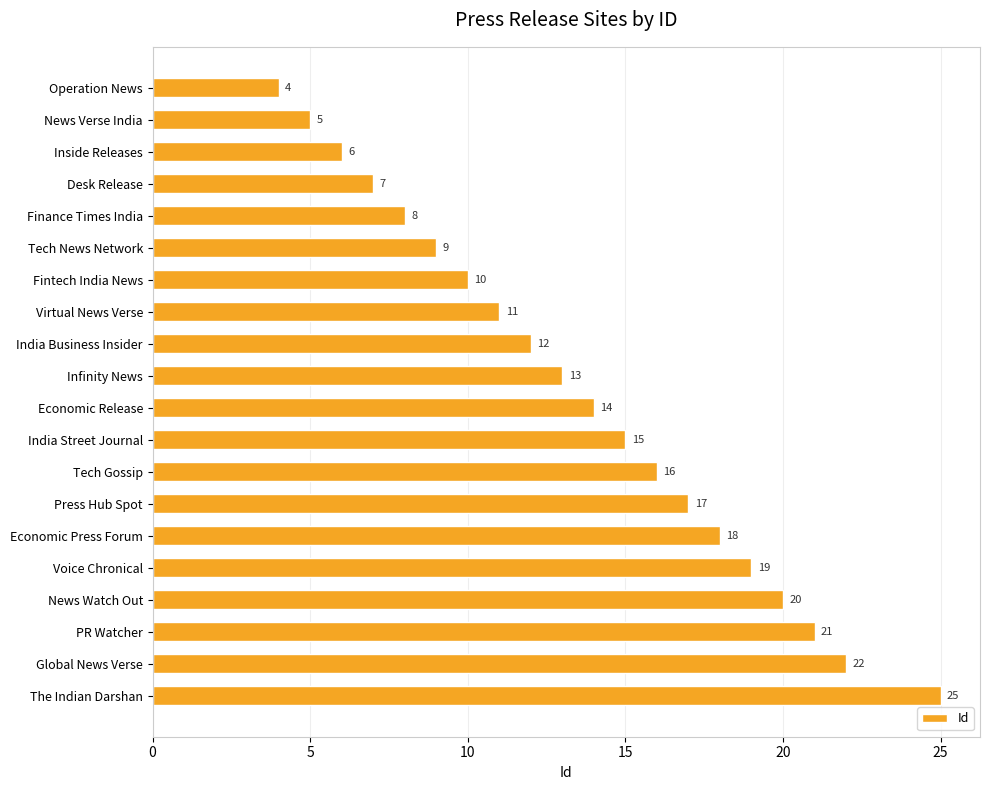

Reading bottom to top, what are all the values shown in this chart?

The Indian Darshan=25	Global News Verse=22	PR Watcher=21	News Watch Out=20	Voice Chronical=19	Economic Press Forum=18	Press Hub Spot=17	Tech Gossip=16	India Street Journal=15	Economic Release=14	Infinity News=13	India Business Insider=12	Virtual News Verse=11	Fintech India News=10	Tech News Network=9	Finance Times India=8	Desk Release=7	Inside Releases=6	News Verse India=5	Operation News=4